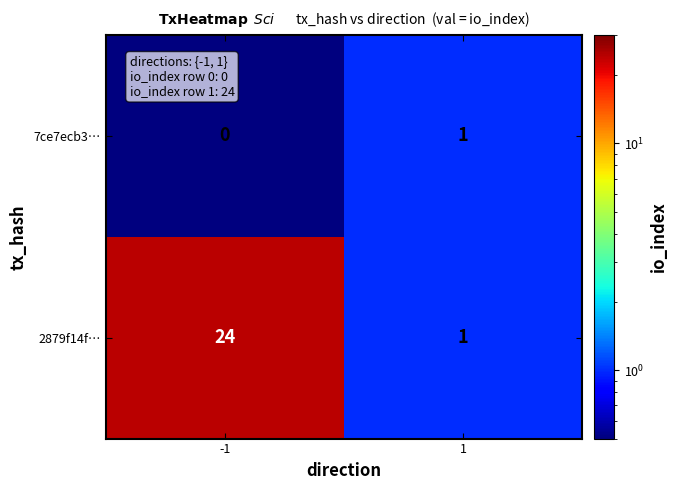

Is it true that 2879f14f… equals 0 at 1?

False